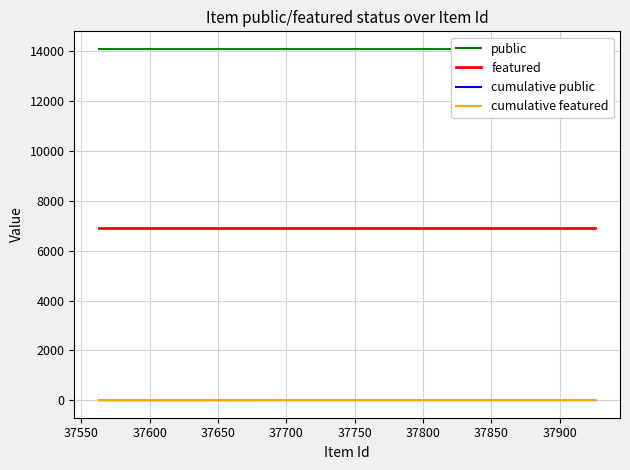

True or false: public has more than 0 points higher than both neighbors.

False